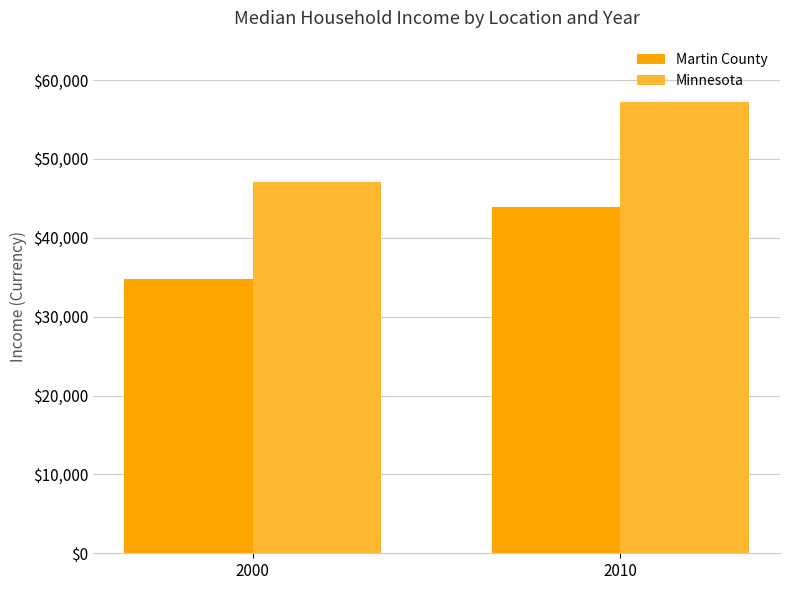

At which category is the sum across all series the highest?

2010